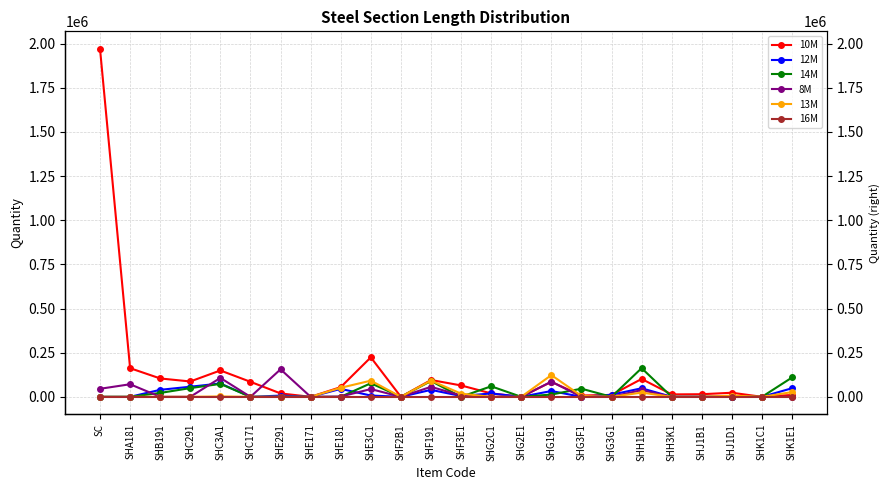

True or false: 8M and 13M intersect in this chart.

False